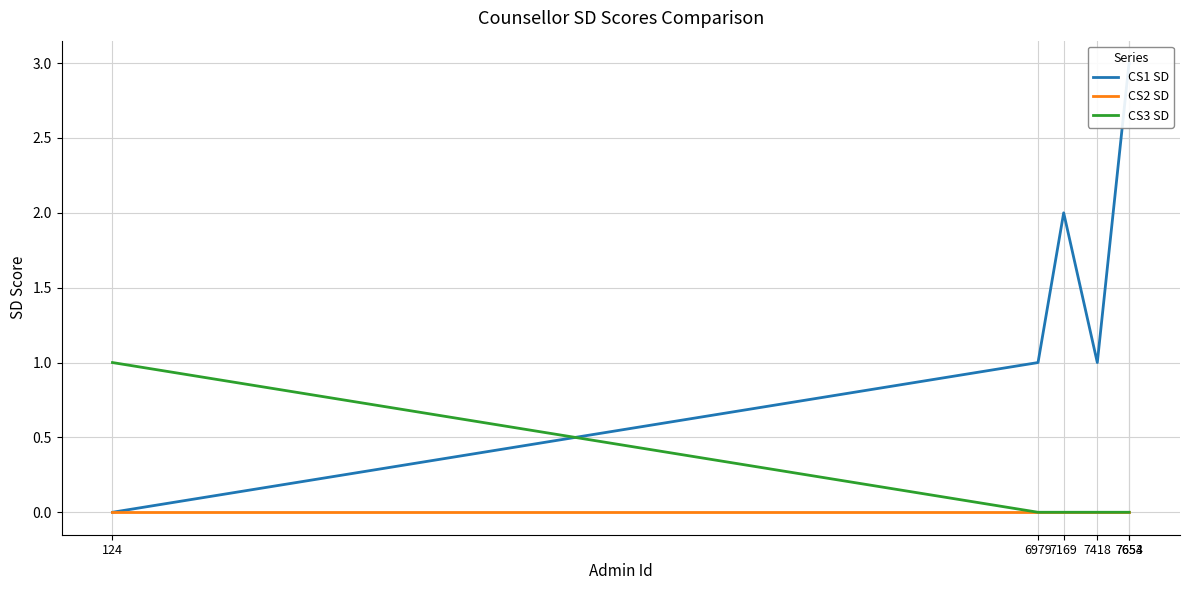

What is the greatest value displayed?

3